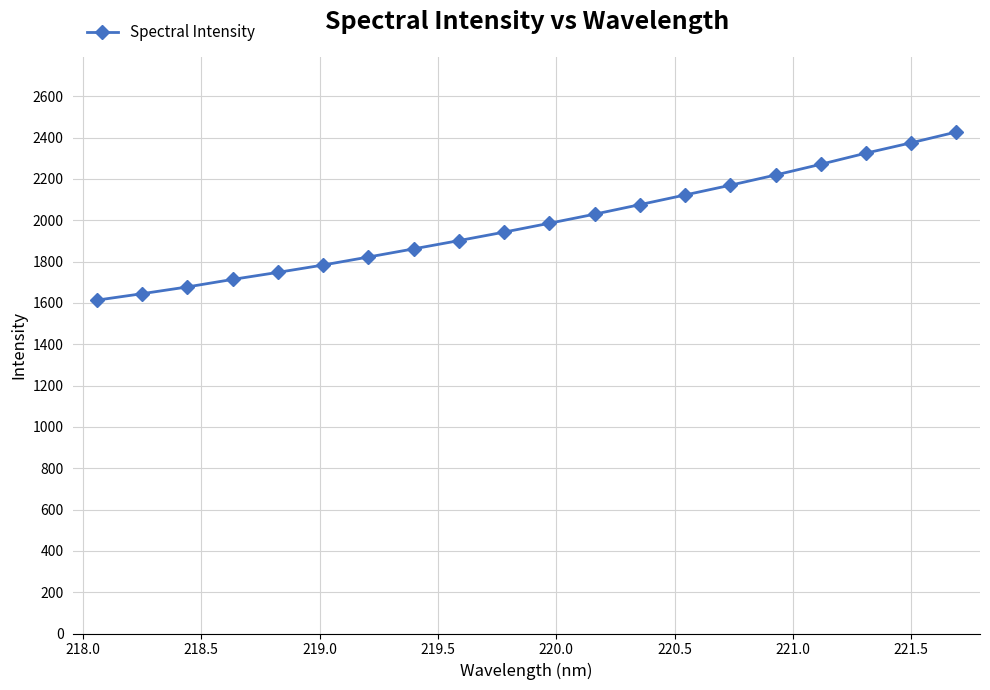

What is the smallest value displayed?

1613.1